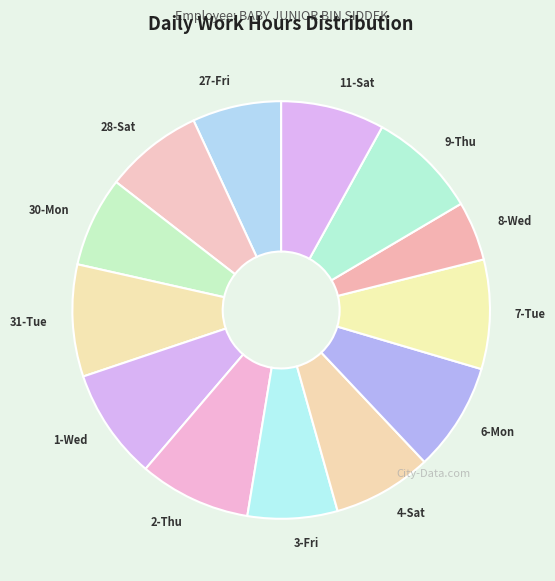

How many slices are in this pie chart?

13